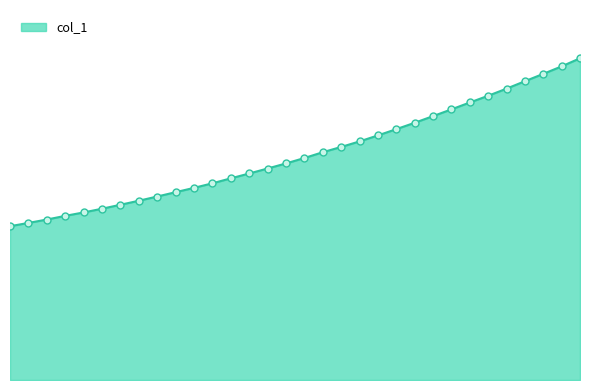

What is the maximum value shown in the chart?

5026.6